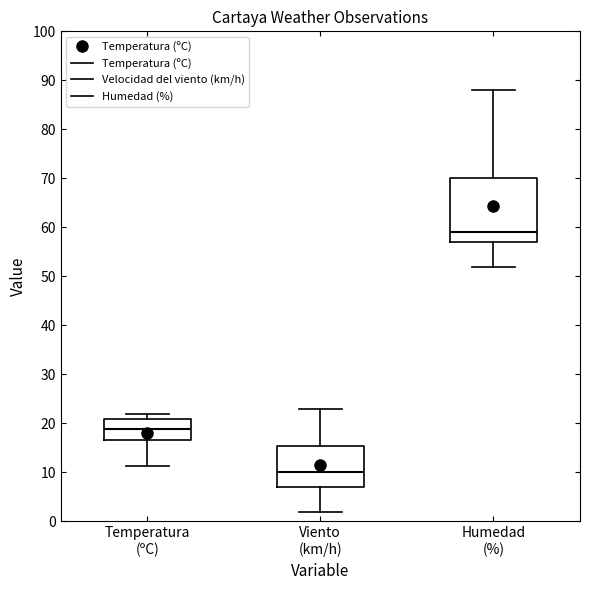

Comparing the boxes themselves (not the whiskers), which one is the tallest?

Humedad (%)